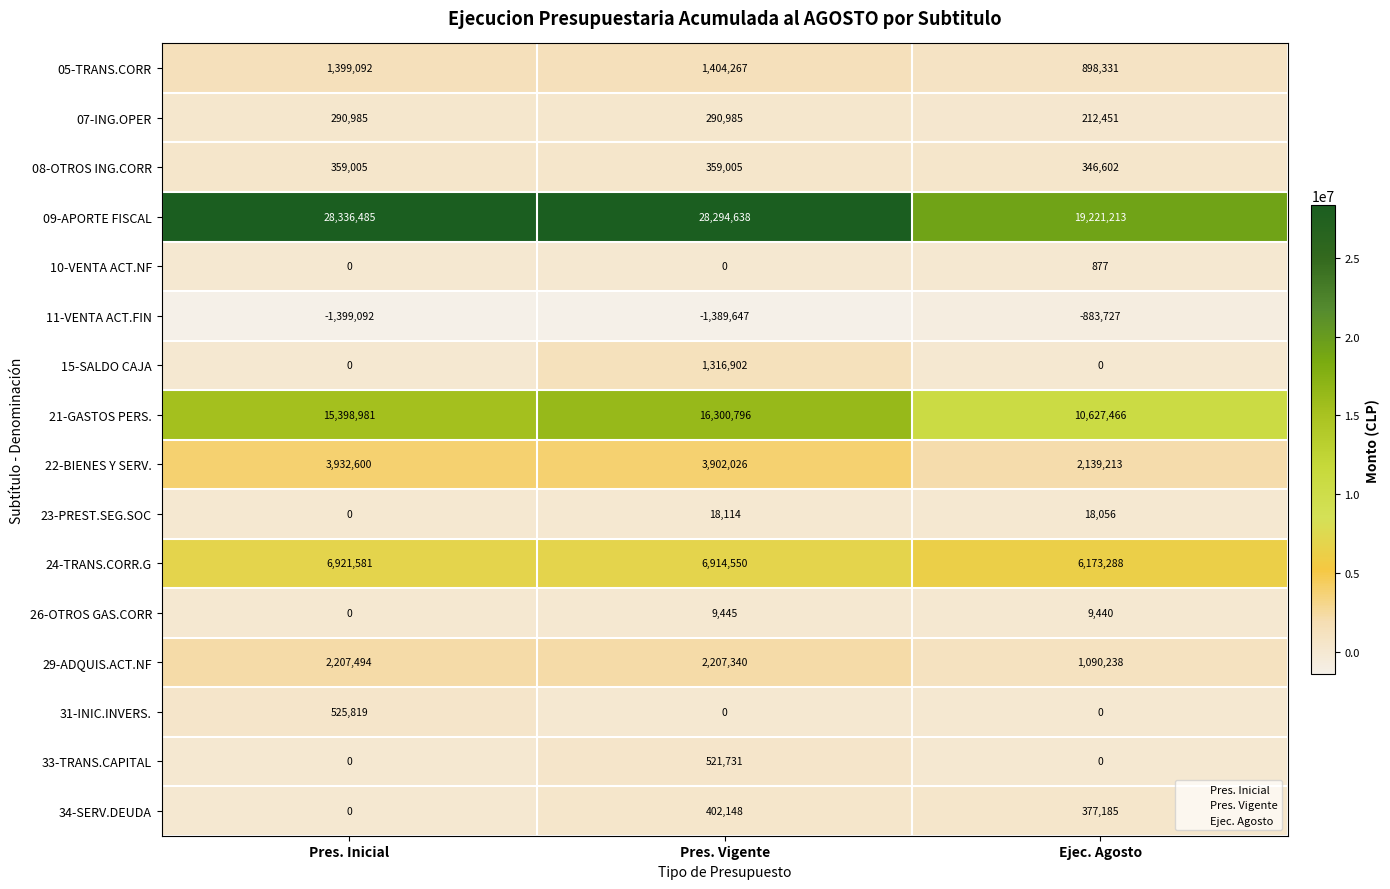

The 34-SERV.DEUDA series shows 402148 at Pres. Vigente. True or false?

True